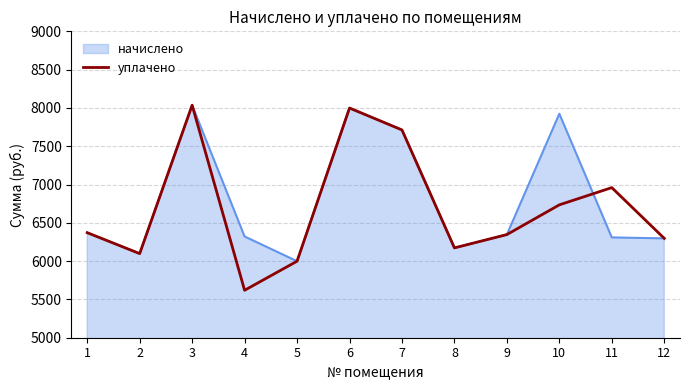

The value of начислено at 8 is 6172.7. True or false?

True